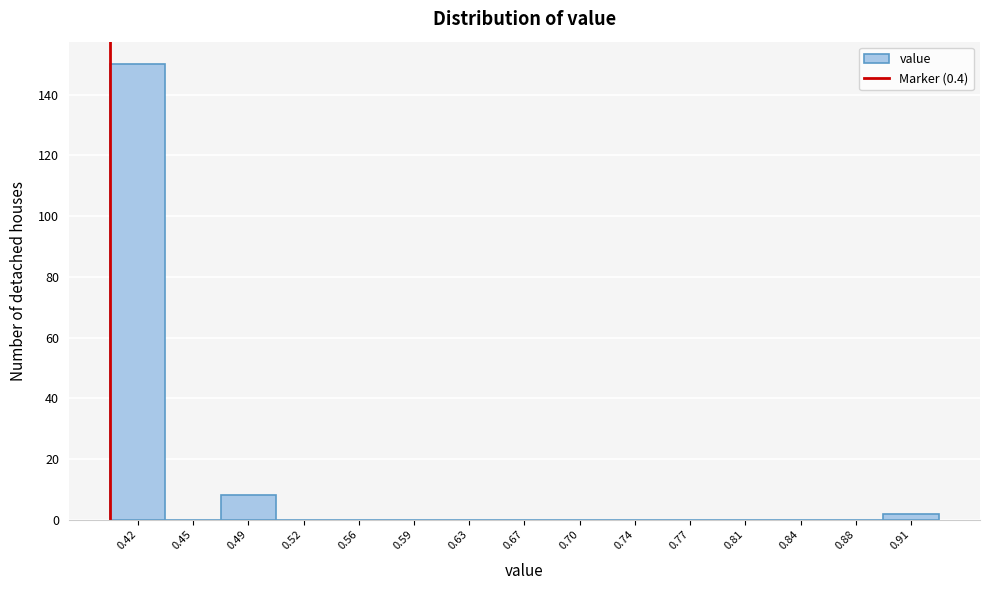

Which range on the x-axis has the tallest bar?

0.400 to 0.435